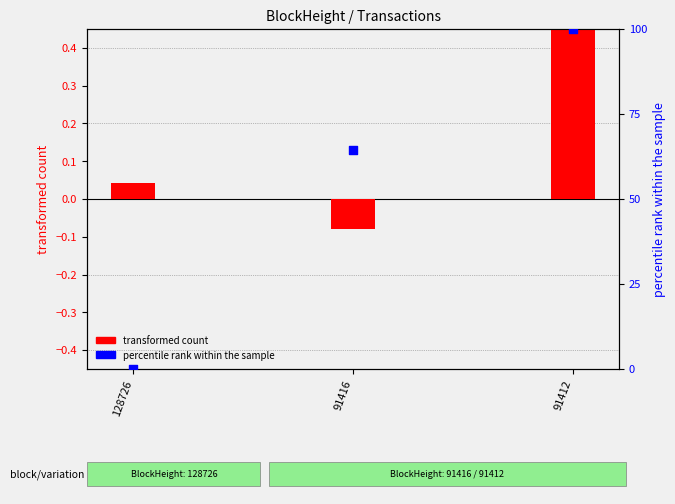

Which series has the largest Y range (max minus min)?

percentile rank within the sample